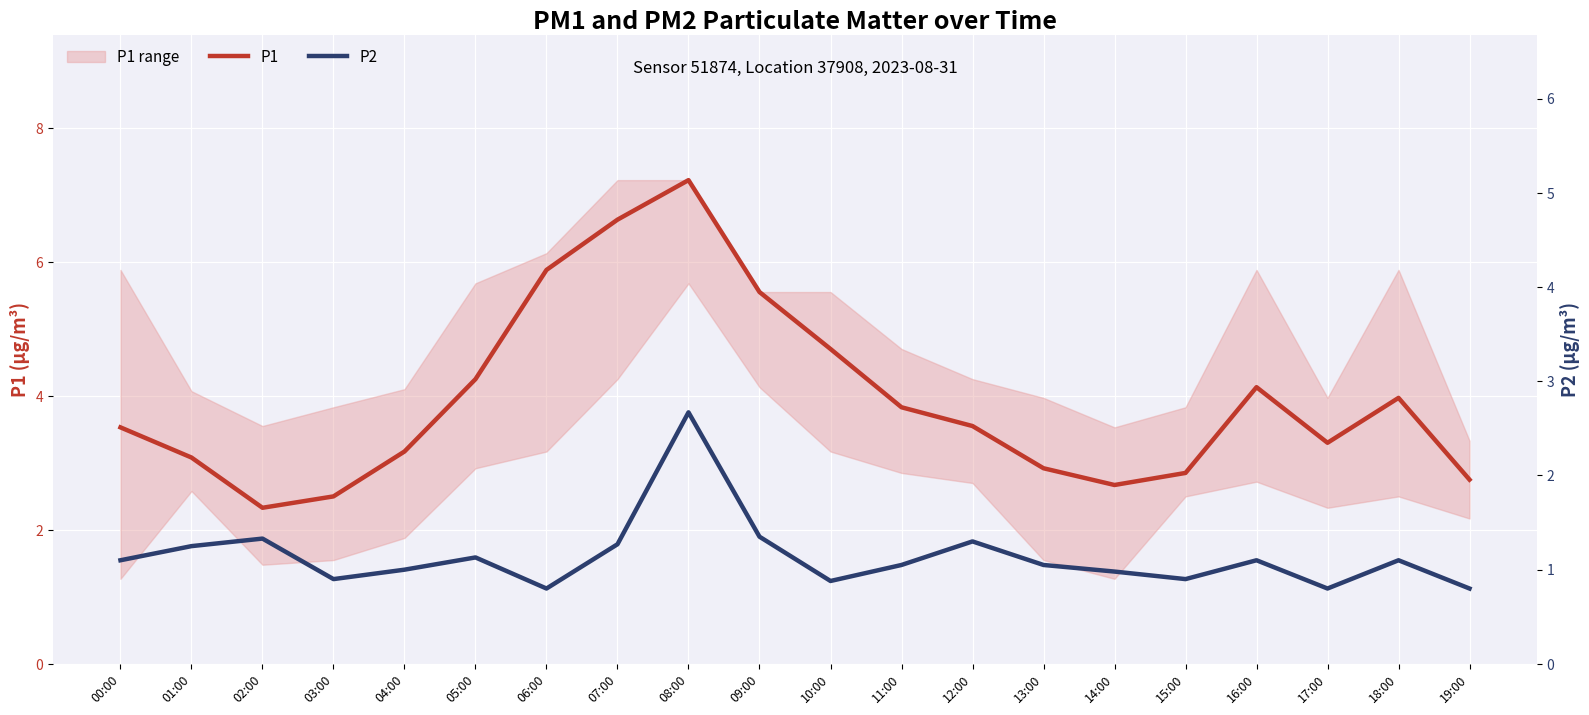

What is the difference between the maximum and second lowest values in the P1 series?

4.7